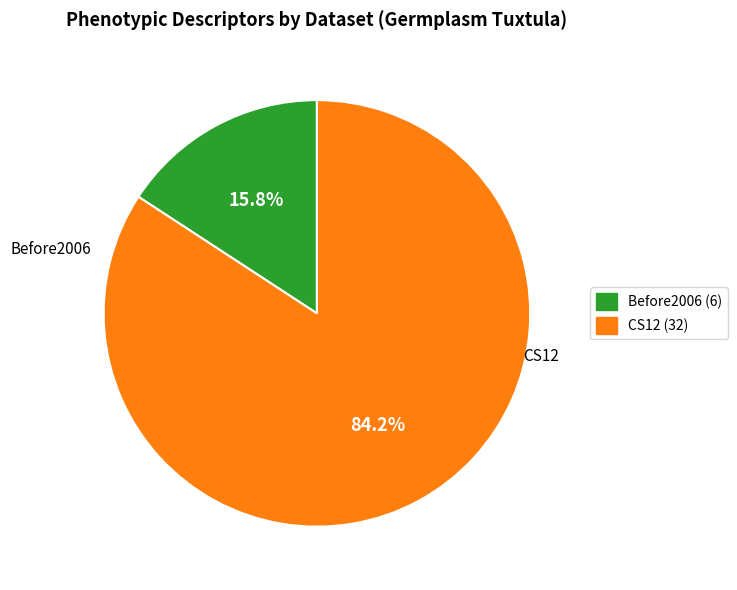

What is the smallest slice in the pie chart?

Before2006 (6)